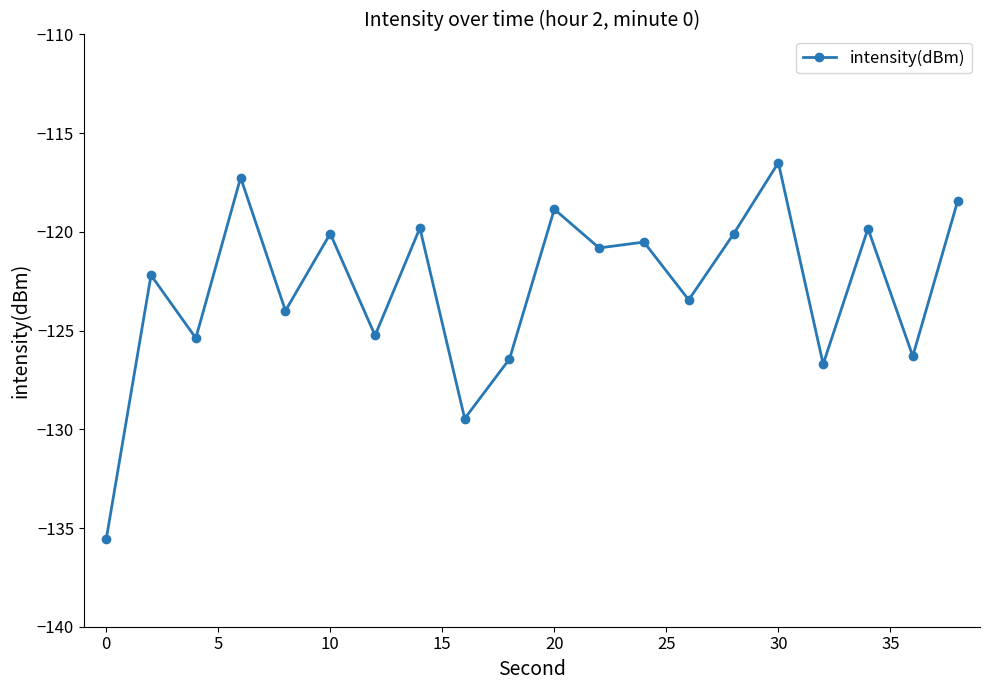

Reading left to right, what are all the values shown in this chart?

-135.6	-122.2	-125.4	-117.2	-124.0	-120.1	-125.2	-119.8	-129.5	-126.4	-118.9	-120.8	-120.5	-123.4	-120.1	-116.5	-126.7	-119.8	-126.3	-118.5